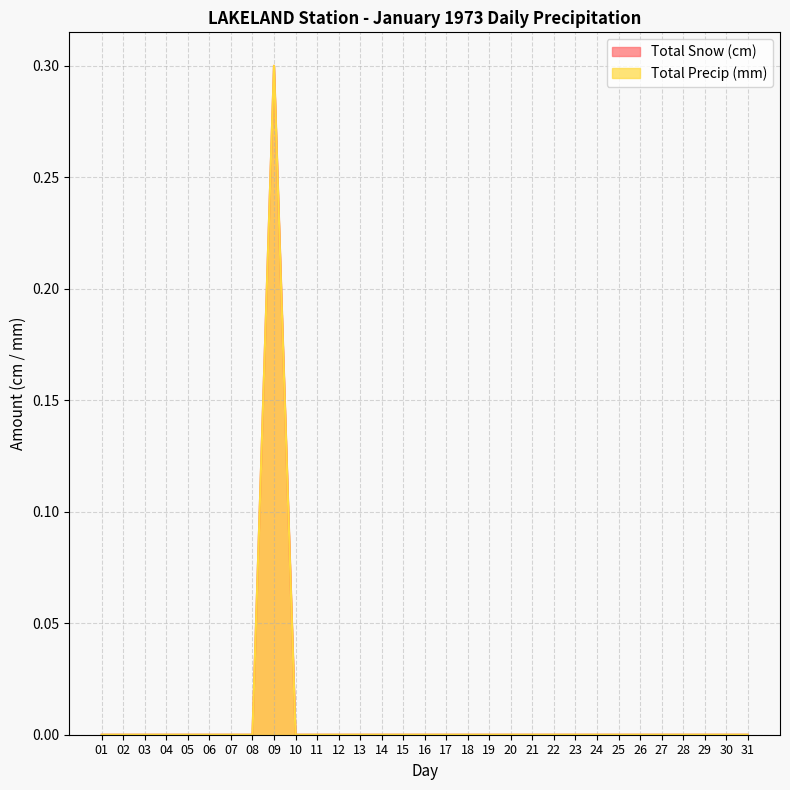

List the labels in order of Total Precip (mm) value, smallest first.

01, 02, 03, 04, 05, 06, 07, 08, 10, 11, 12, 13, 14, 15, 16, 17, 18, 19, 20, 21, 22, 23, 24, 25, 26, 27, 28, 29, 30, 31, 09